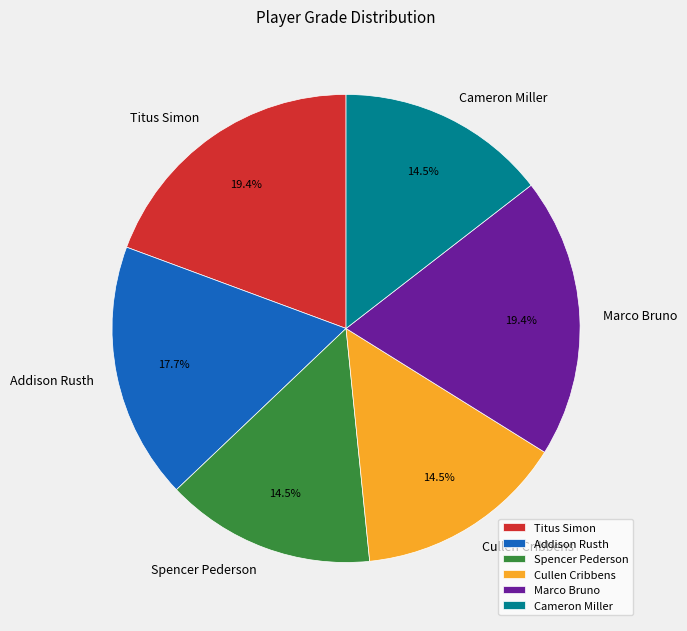

Is Addison Rusth the majority of the pie?

No